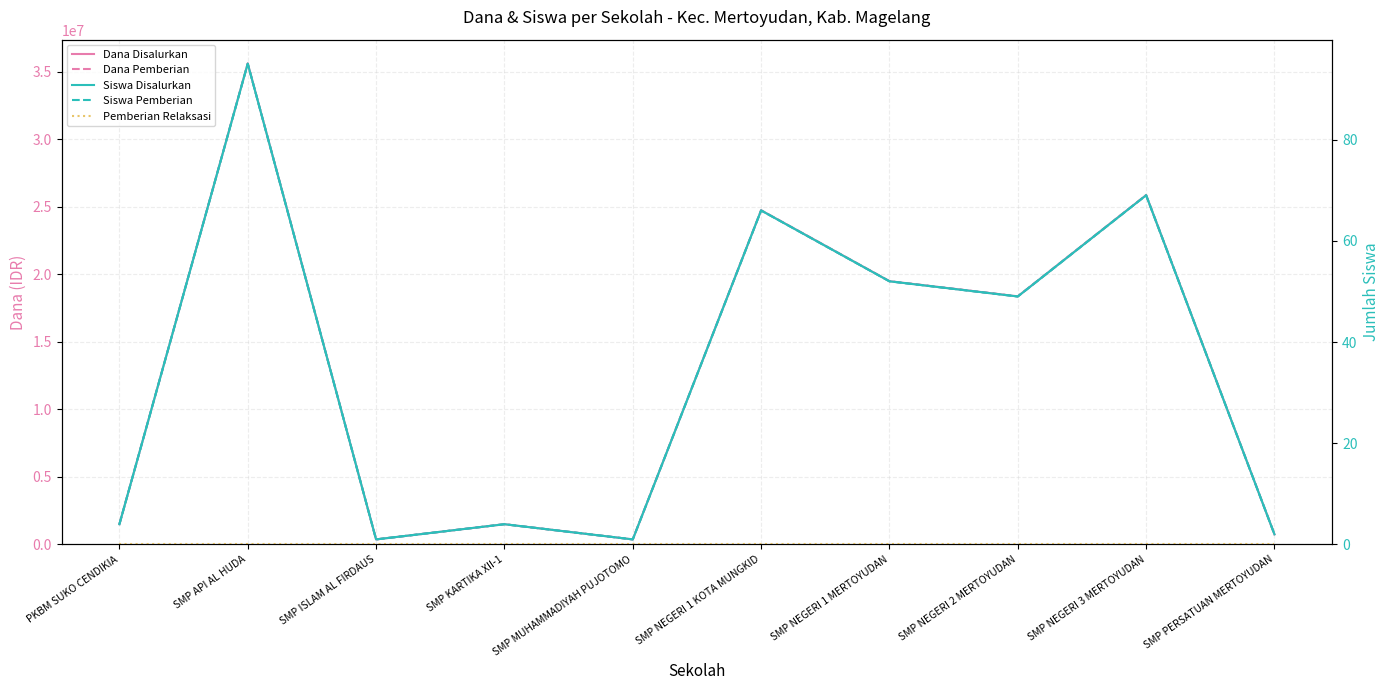

What is the label of the 9th point from the left?

SMP NEGERI 3 MERTOYUDAN